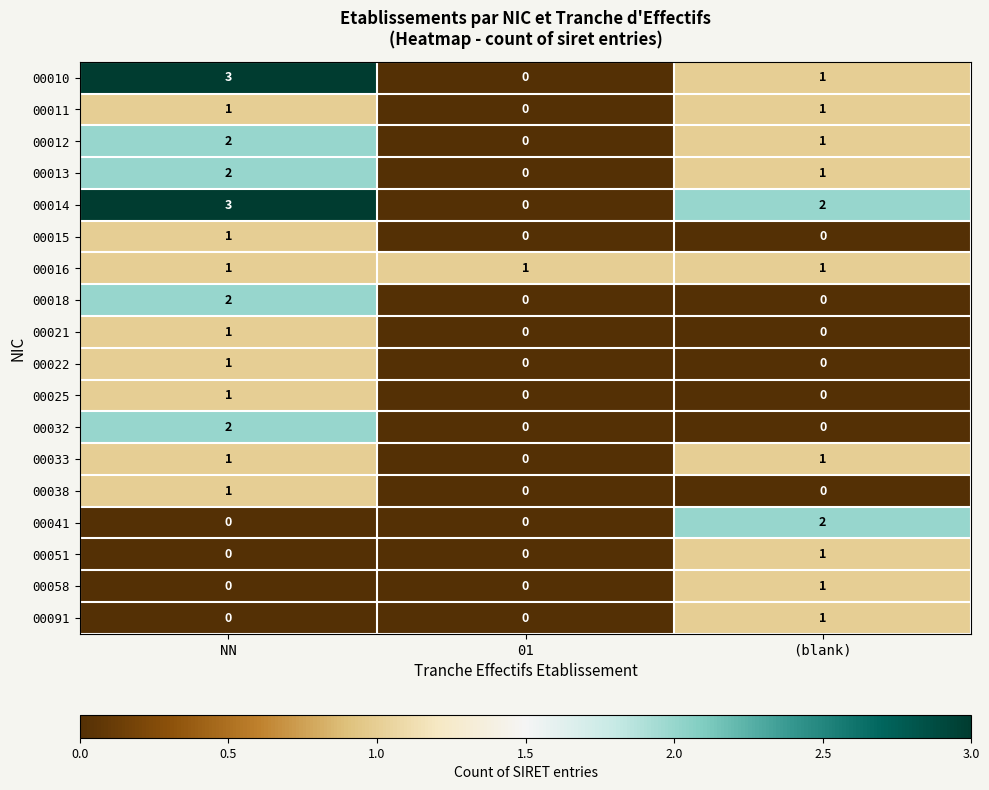

Is it true that 00058 equals 0 at NN?

True